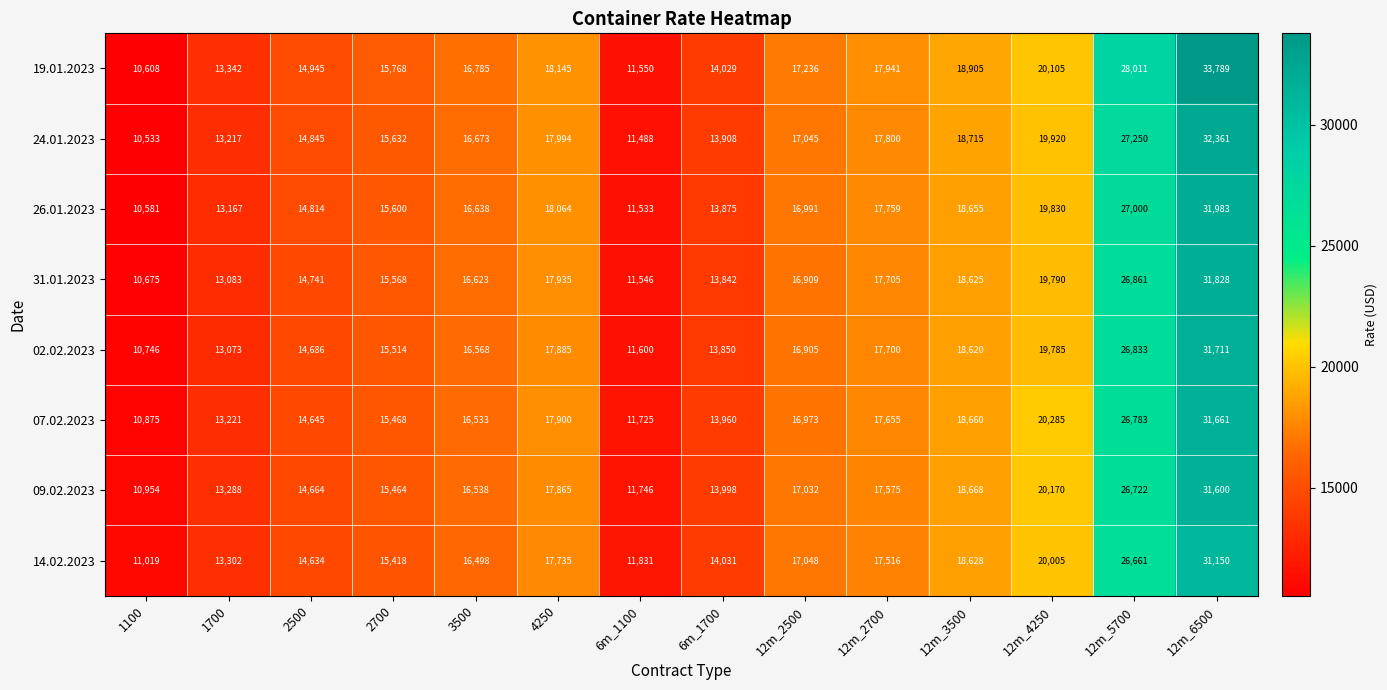

Is the value of 24.01.2023 at 2700 greater than the value of 26.01.2023 at 1700?

Yes